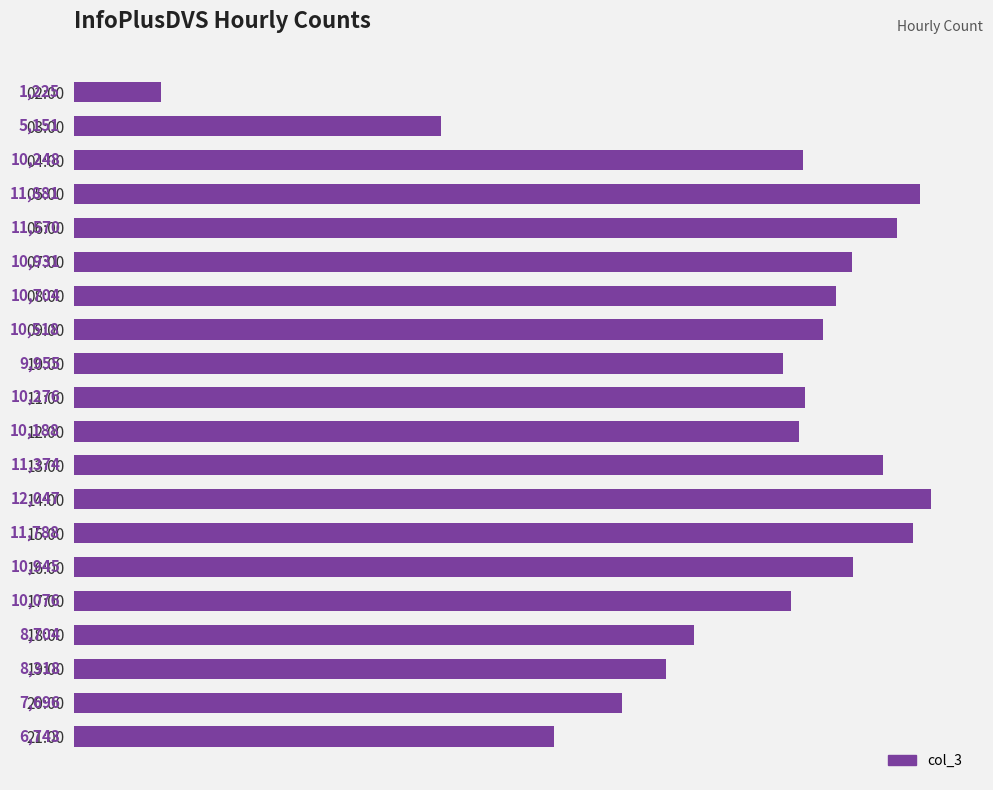

List the labels in order of value, smallest first.

02:00, 03:00, 21:00, 20:00, 19:00, 18:00, 10:00, 17:00, 12:00, 04:00, 11:00, 09:00, 08:00, 07:00, 16:00, 13:00, 06:00, 15:00, 05:00, 14:00